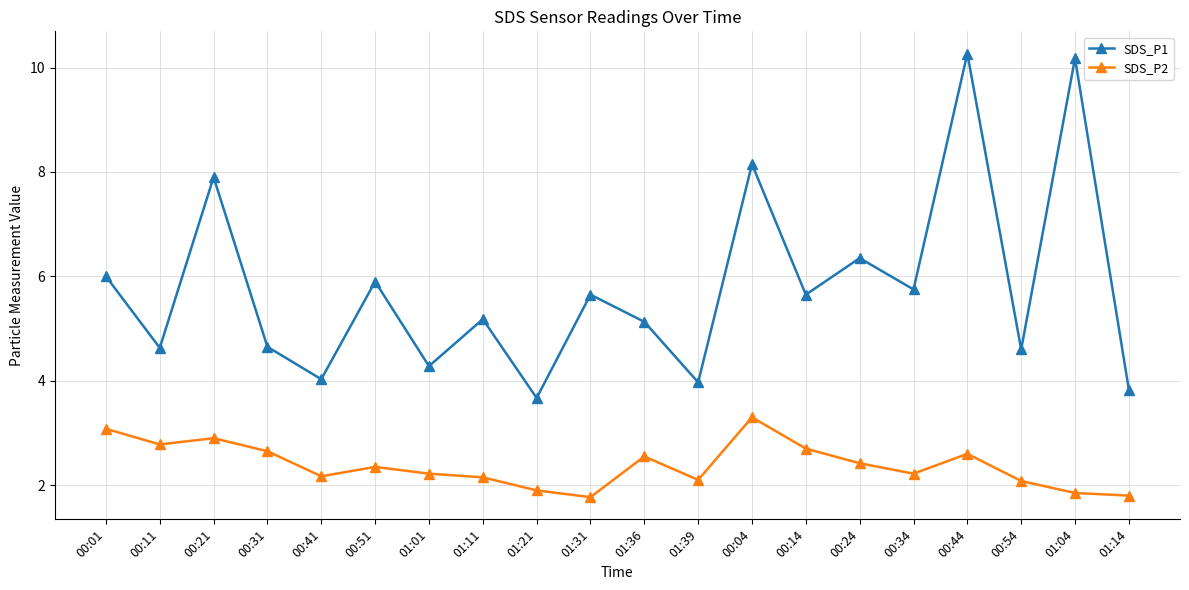

What is the difference between the SDS_P2 values at 01:04 and 00:34?

0.4